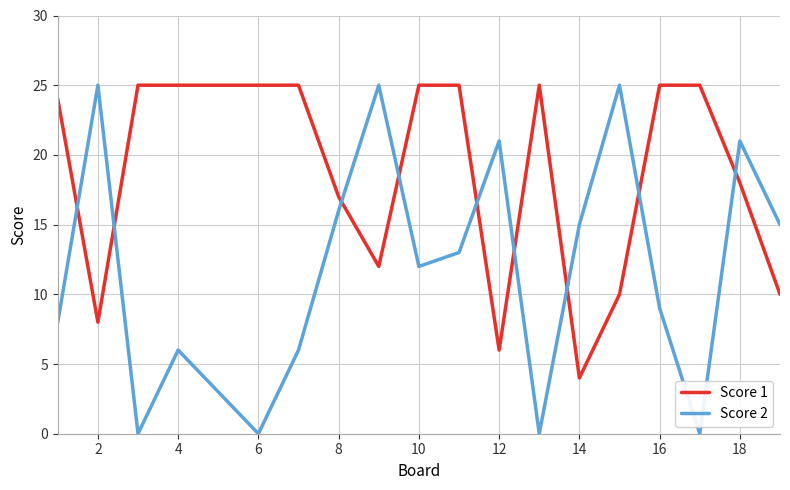

Which series has the largest total across all categories?

Score 1